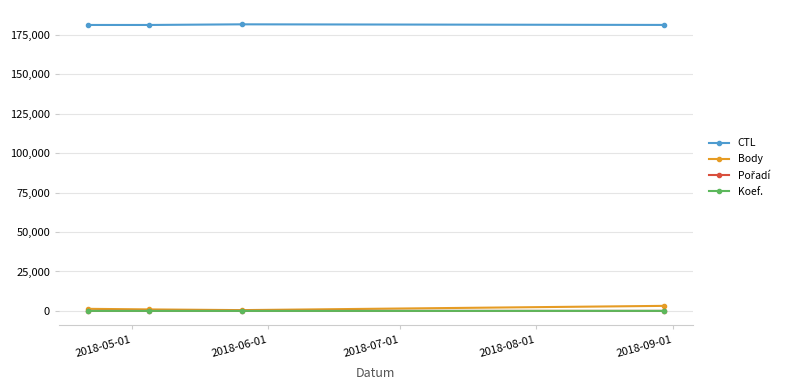

How many values in the Body series are below 1317?

2